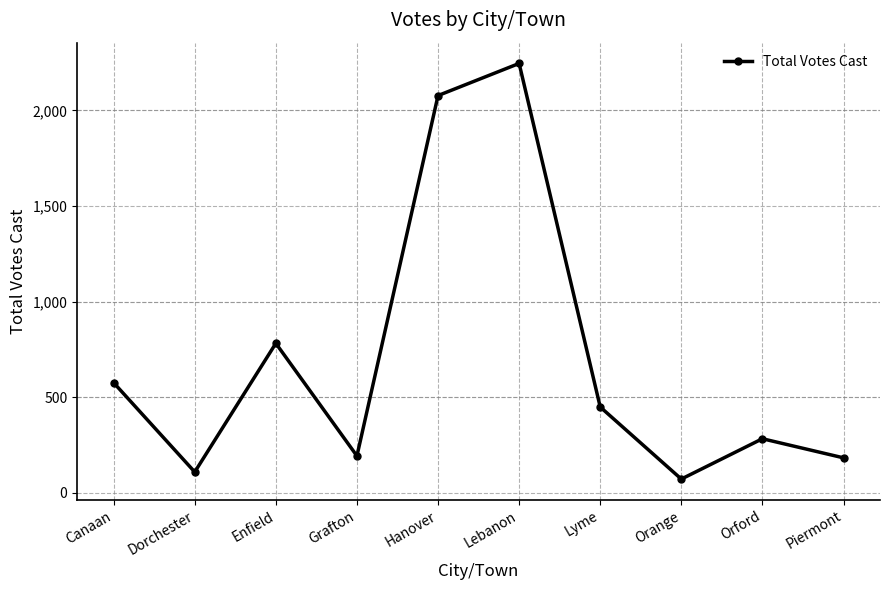

At which category does the chart reach its minimum across all series?

Orange